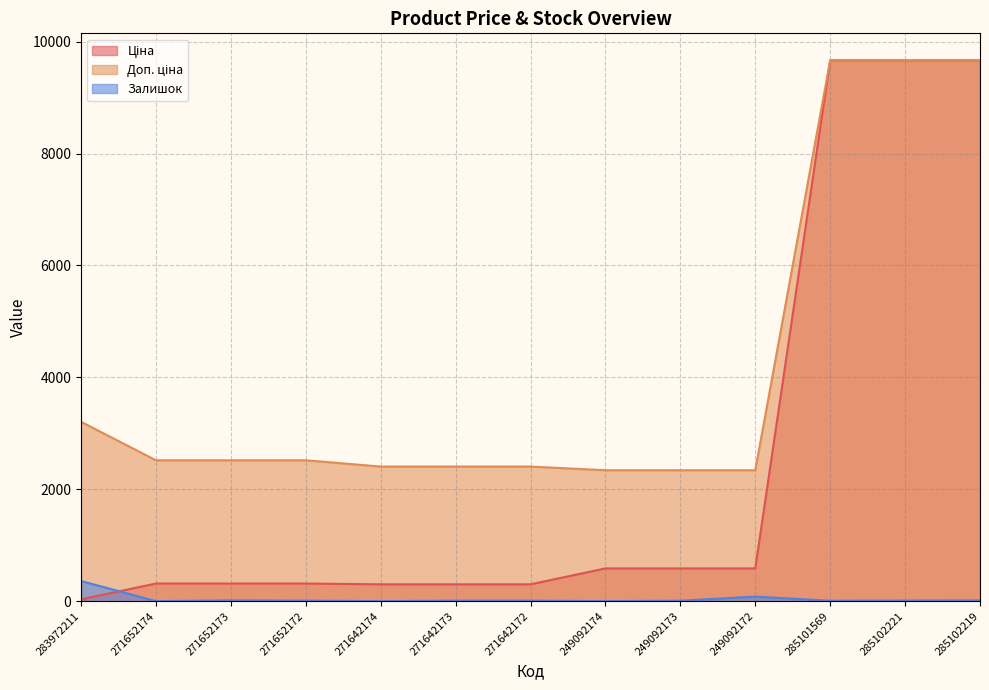

At which label does Залишок first exceed 9?

283972211